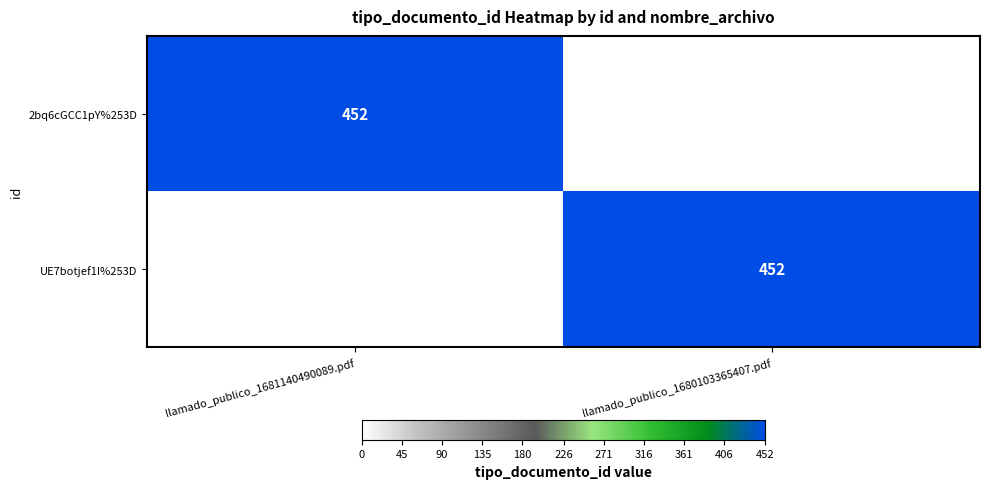

Between llamado_publico_1680103365407.pdf and llamado_publico_1681140490089.pdf, which is larger?

llamado_publico_1681140490089.pdf